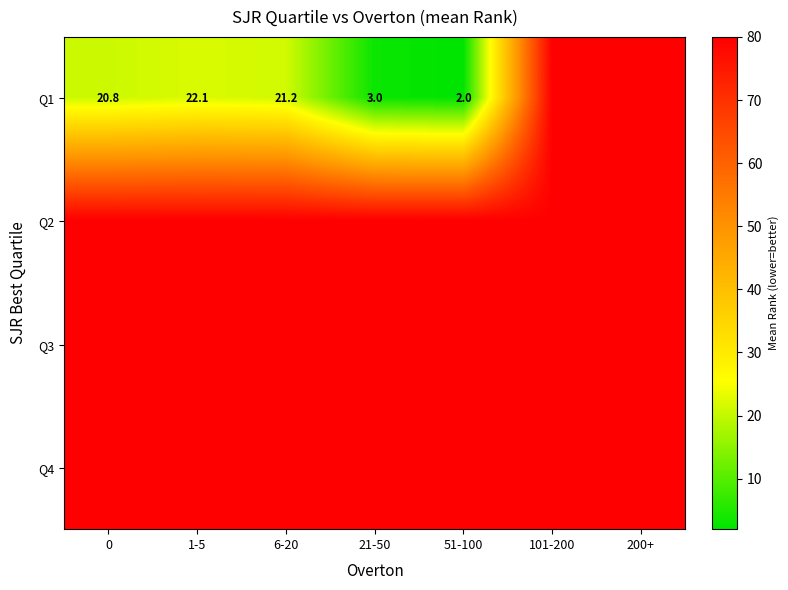

Is it true that Q1 equals 3.0 at 21-50?

True